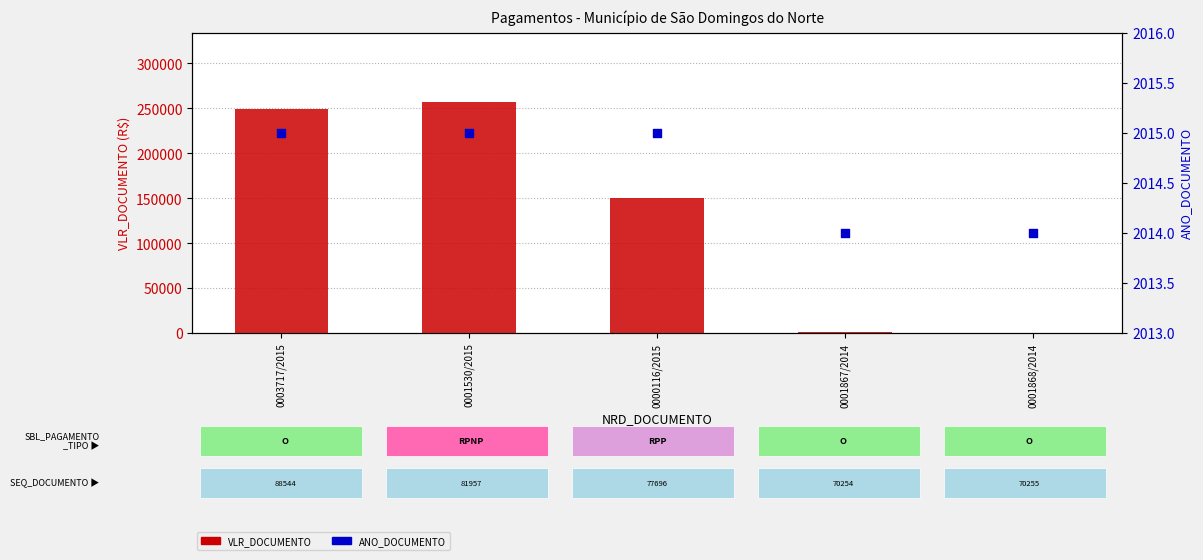

At how many categories does at least one series exceed 253881?

1